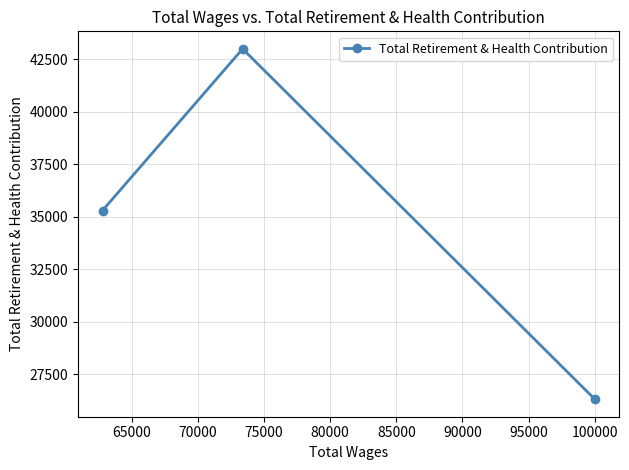

What is the average value?

34863